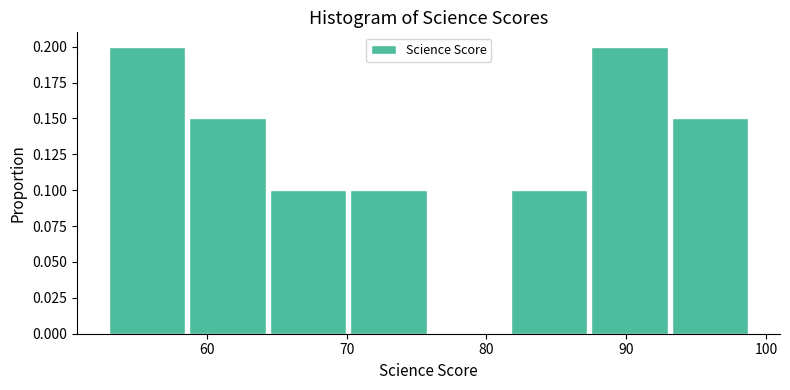

Reading left to right, list every bar in this chart as the range it spans on the x-axis followed by its height. Neither the bar edges nor the heights are printed on the chart, so give them approximately, as read against the axes.

53 to 59: 0.20
59 to 65: 0.15
65 to 70: 0.10
70 to 76: 0.10
76 to 82: 0
82 to 88: 0.10
88 to 93: 0.20
93 to 99: 0.15